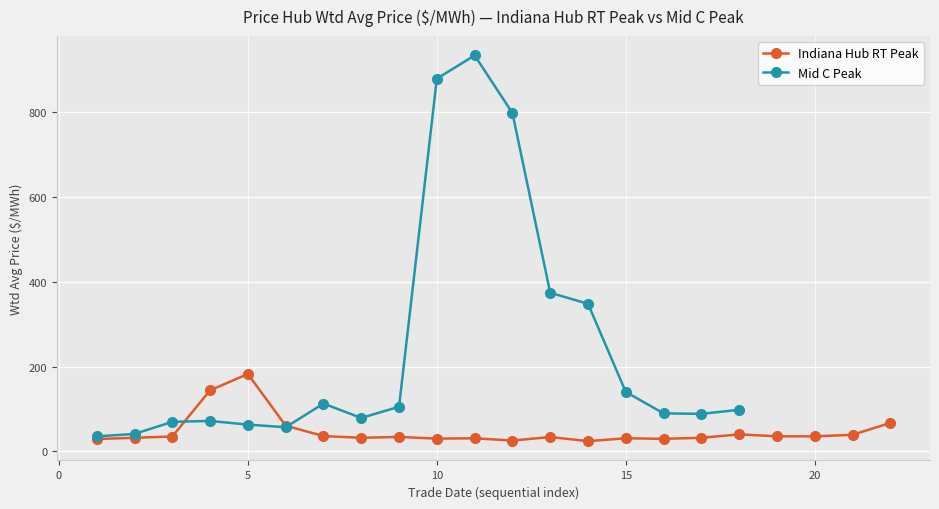

What is the maximum value for Indiana Hub RT Peak?

182.5